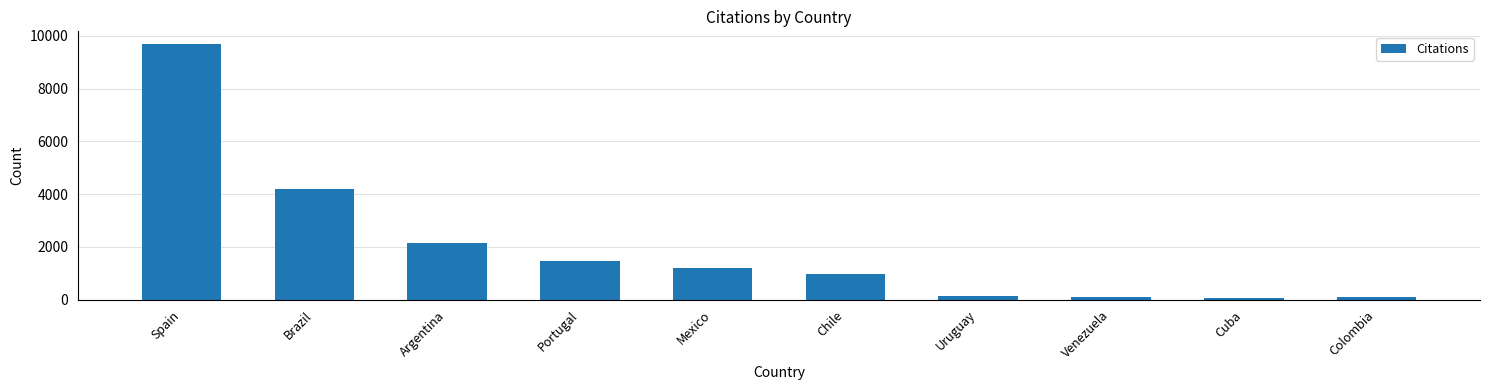

Is it true that the value at Colombia is 82?

True